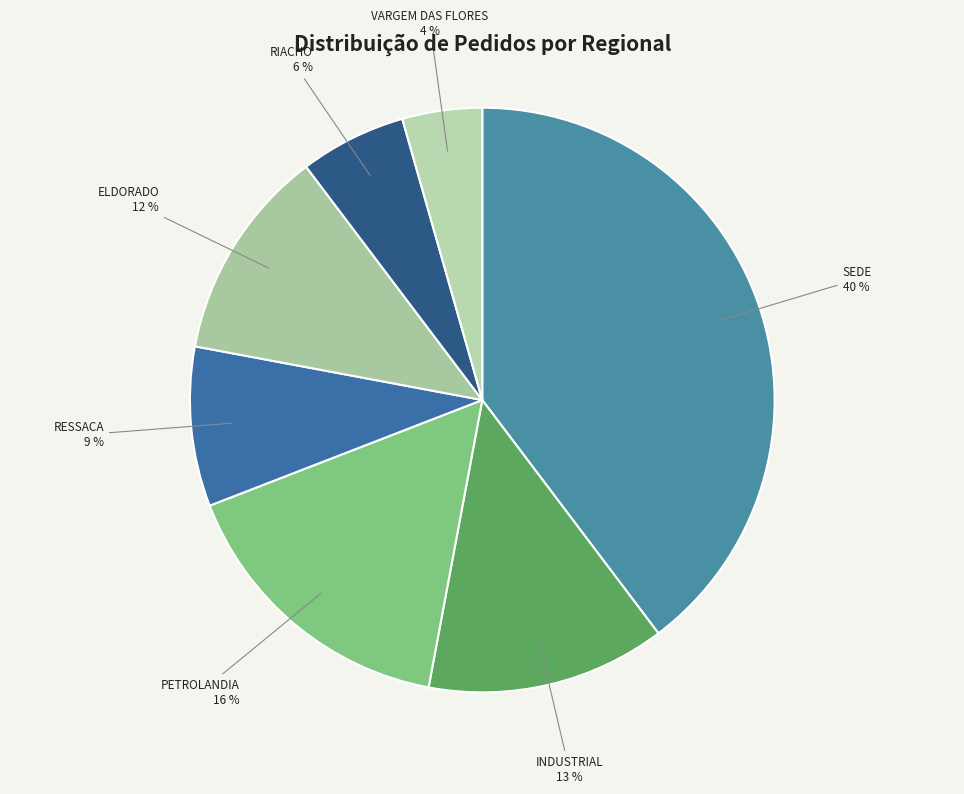

How many segments does this pie chart have?

7